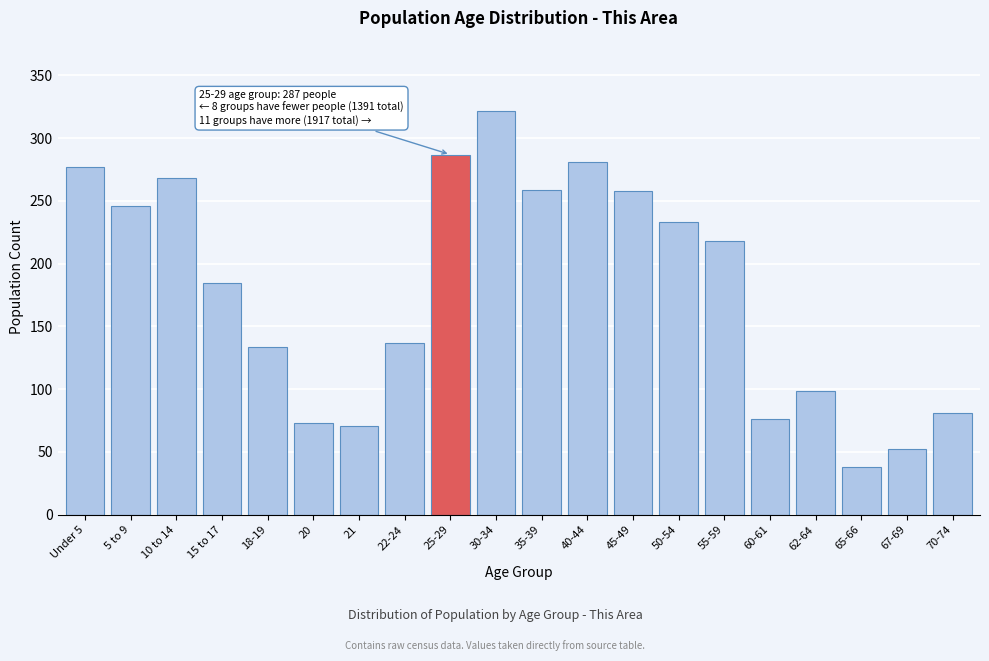

What is the maximum value shown in the chart?

322